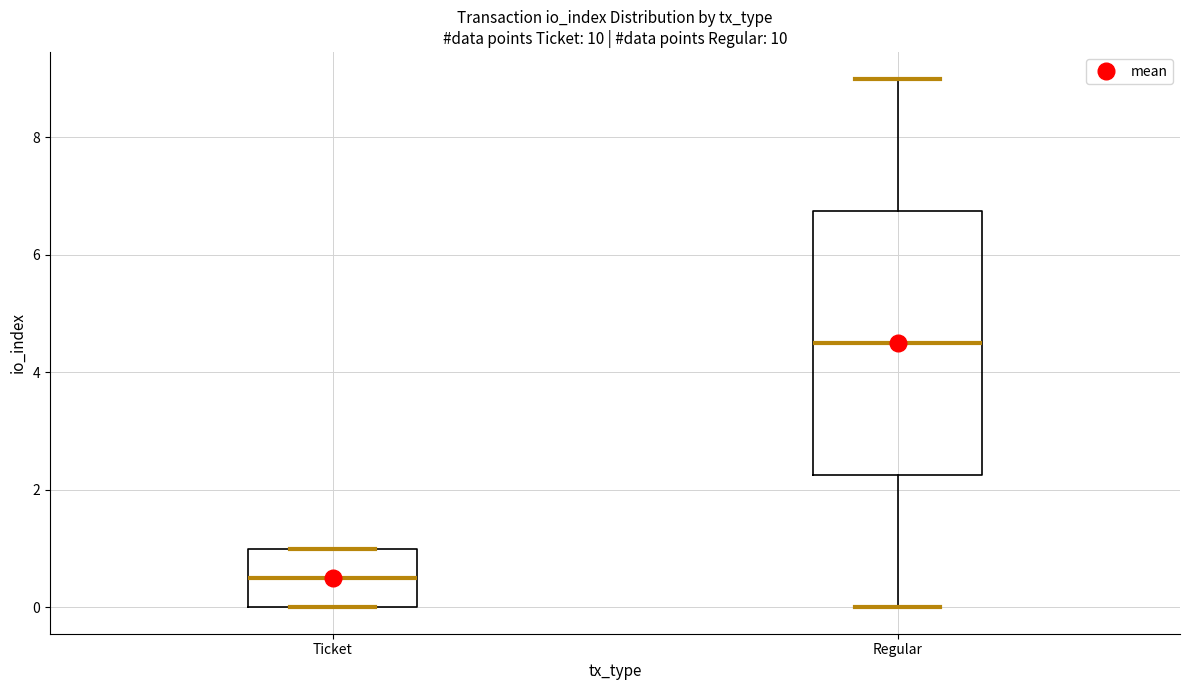

Reading left to right, read every box against the y-axis: the position of its median line, the range the box covers, and the ends of its whiskers. The values are not printed on the chart, so give them approximately, as read against the axis.

Ticket: median 0.6, box 0.0 to 1.0, whiskers 0.0 to 1.0
Regular: median 4.6, box 2.2 to 6.8, whiskers 0.0 to 9.0